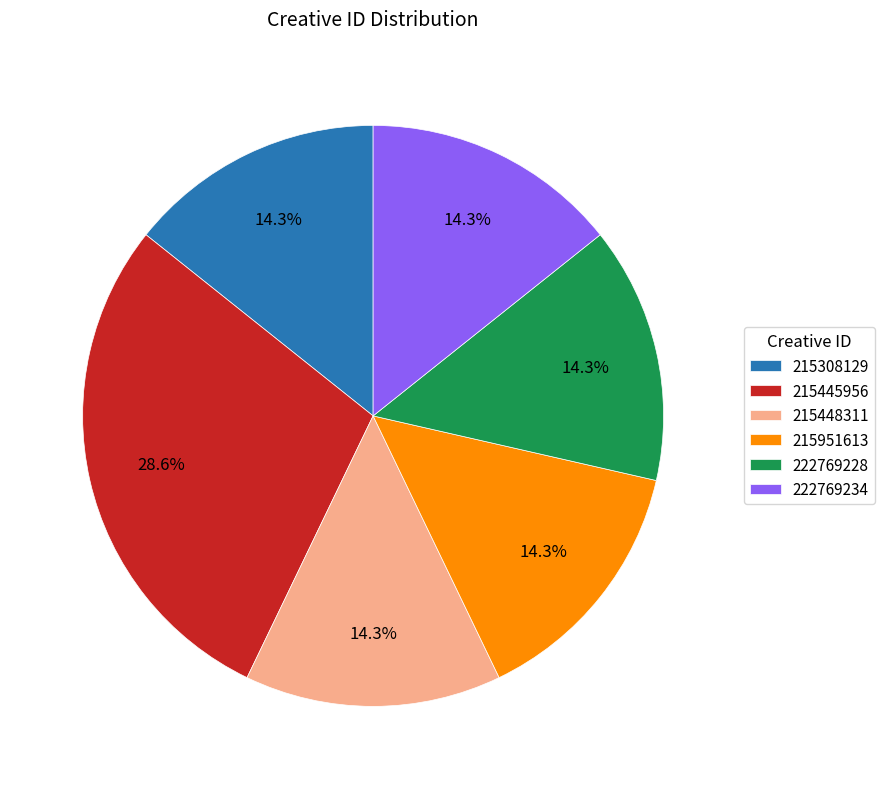

What percentage is the 215445956 slice, to the nearest percent?

29%